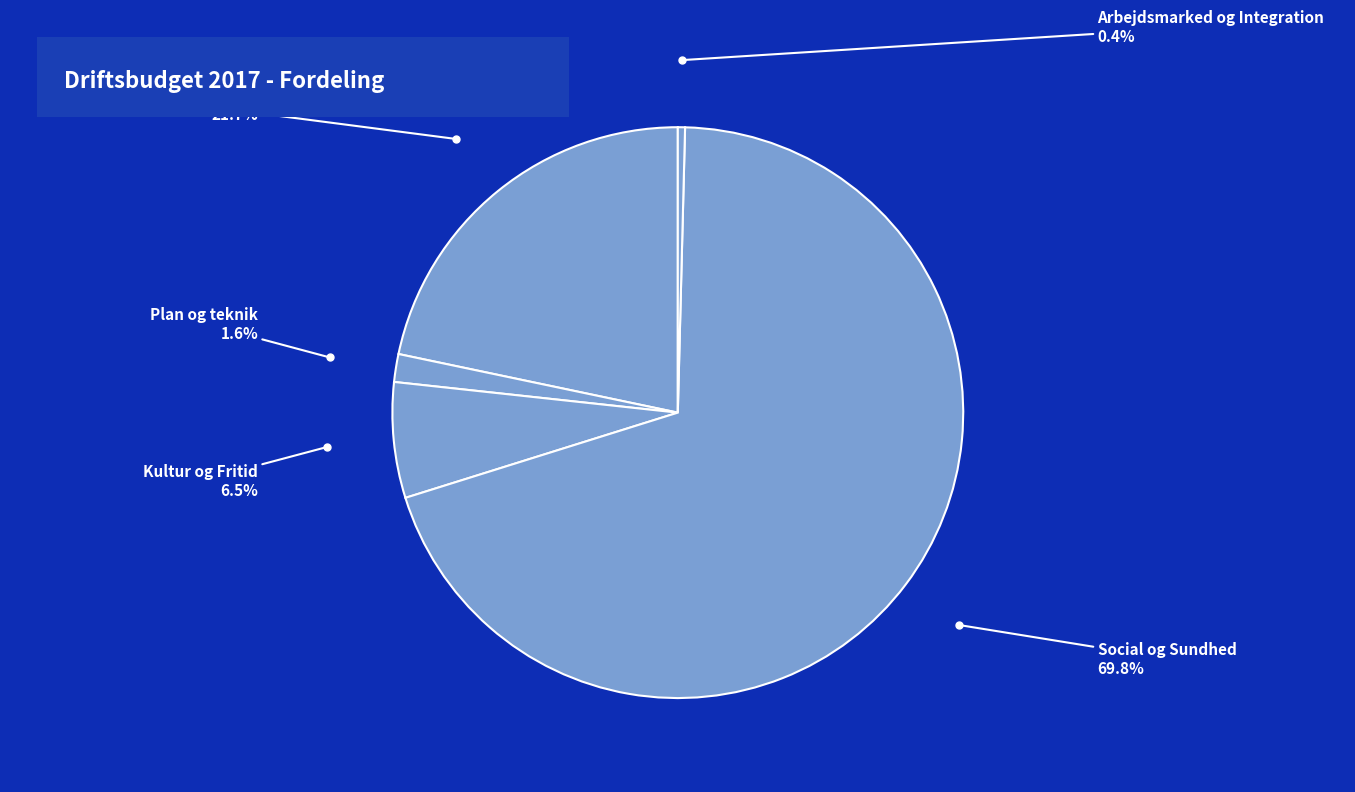

How many slices are in this pie chart?

5